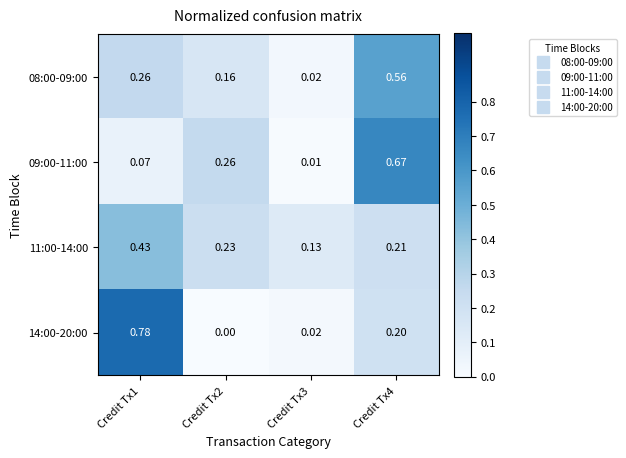

Is the value of 14:00-20:00 at Credit Tx3 greater than the value of 09:00-11:00 at Credit Tx1?

No